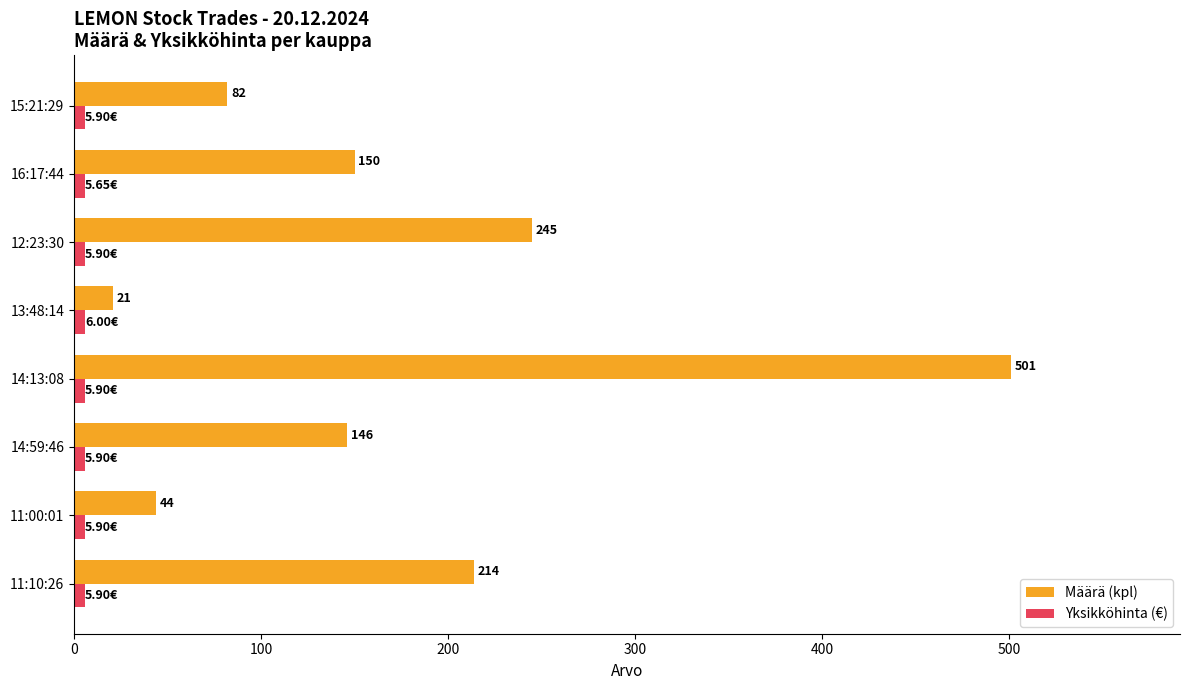

Rank the categories by Määrä (kpl) value from highest to lowest.

14:13:08, 12:23:30, 11:10:26, 16:17:44, 14:59:46, 15:21:29, 11:00:01, 13:48:14